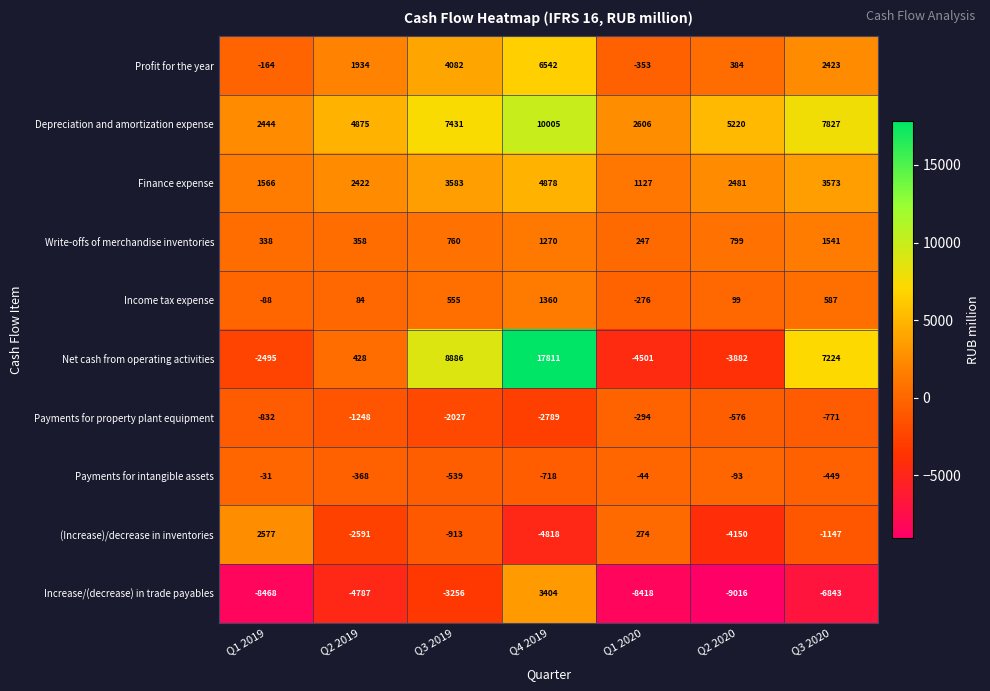

What is the sum of the (Increase)/decrease in inventories values at Q3 2019 and Q1 2019?

1664